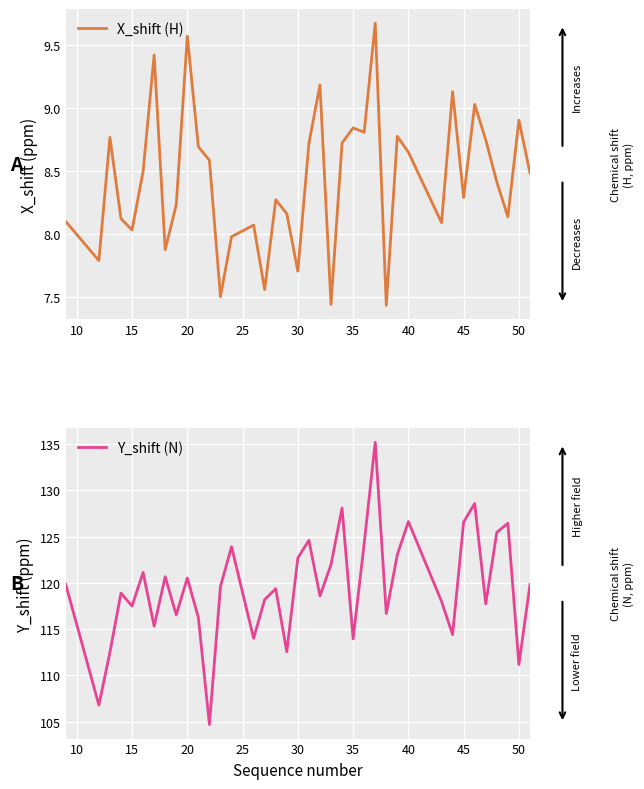

What is the highest value of the Y_shift (N) series?

135.2